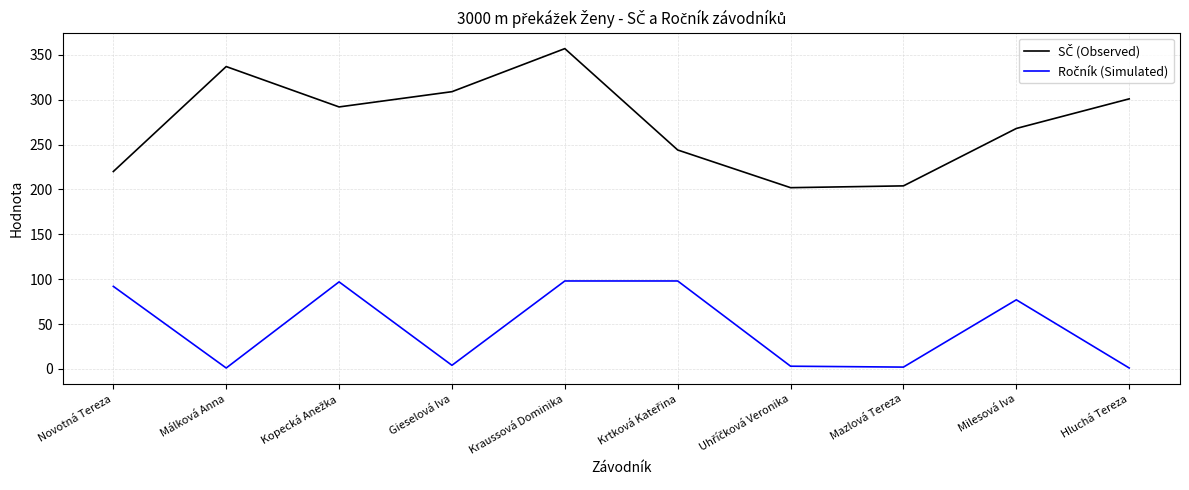

At which category is the sum across all series the highest?

Kraussová Dominika